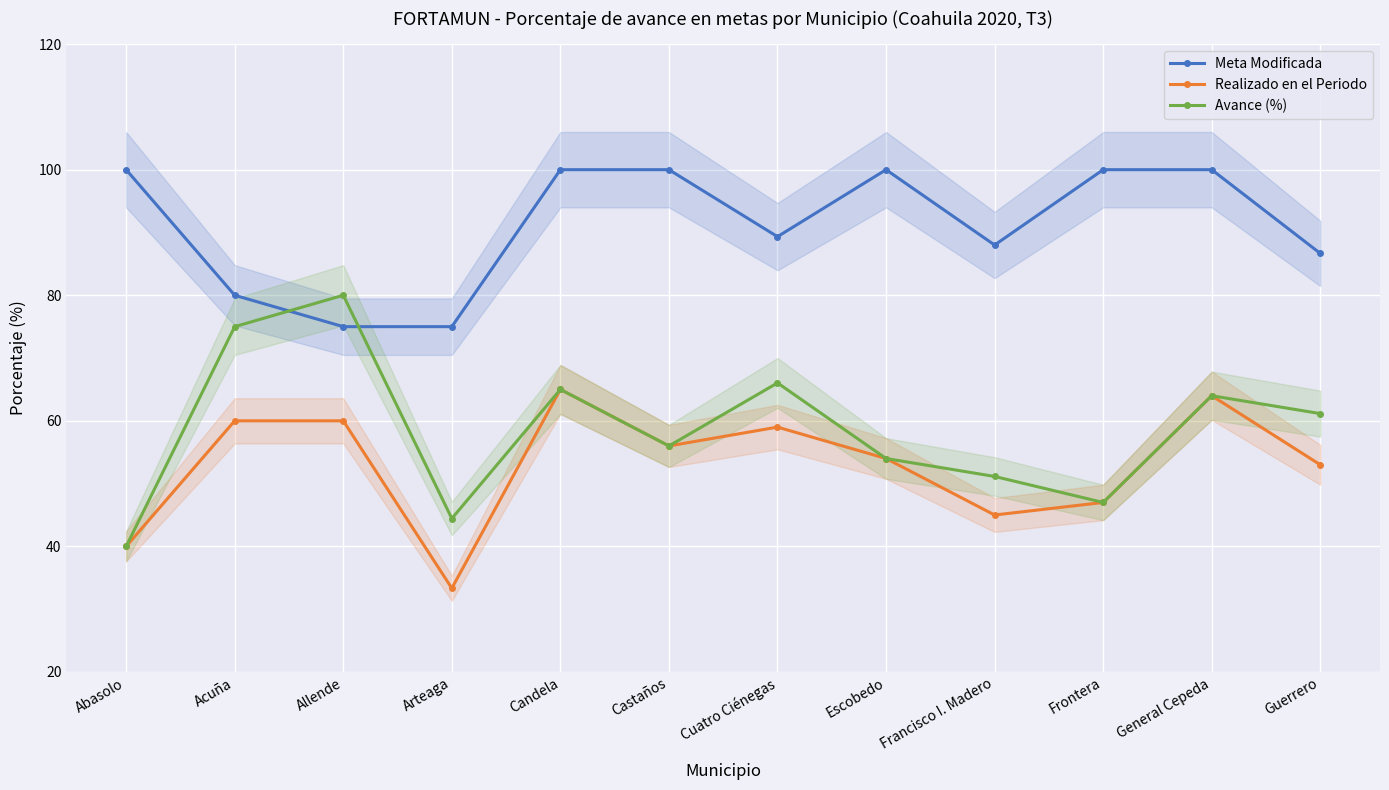

What are all the series names shown in the legend?

Meta Modificada, Realizado en el Periodo, Avance (%)